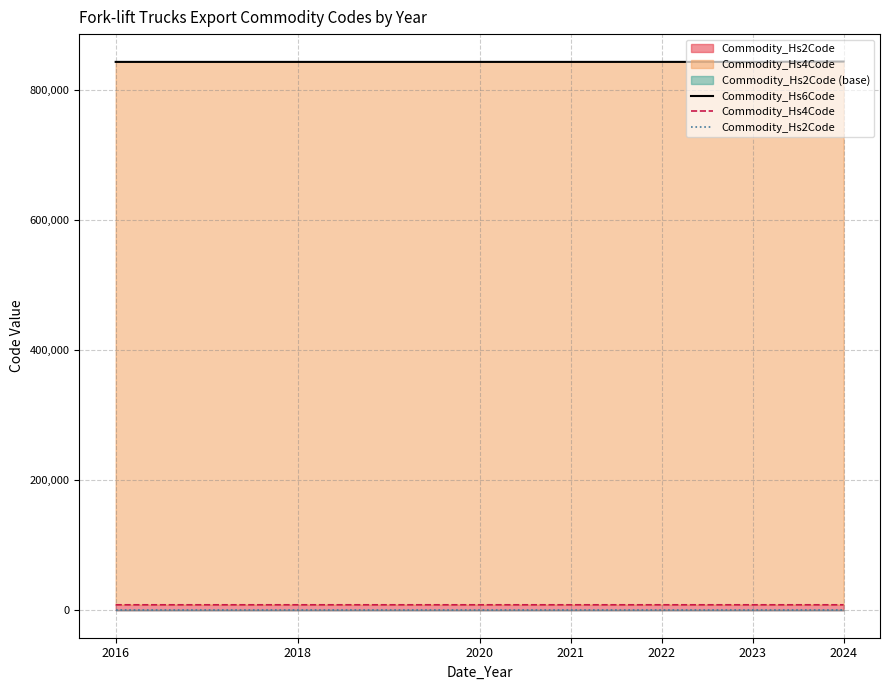

True or false: Commodity_Hs2Code and Commodity_Hs4Code cross at least once.

False